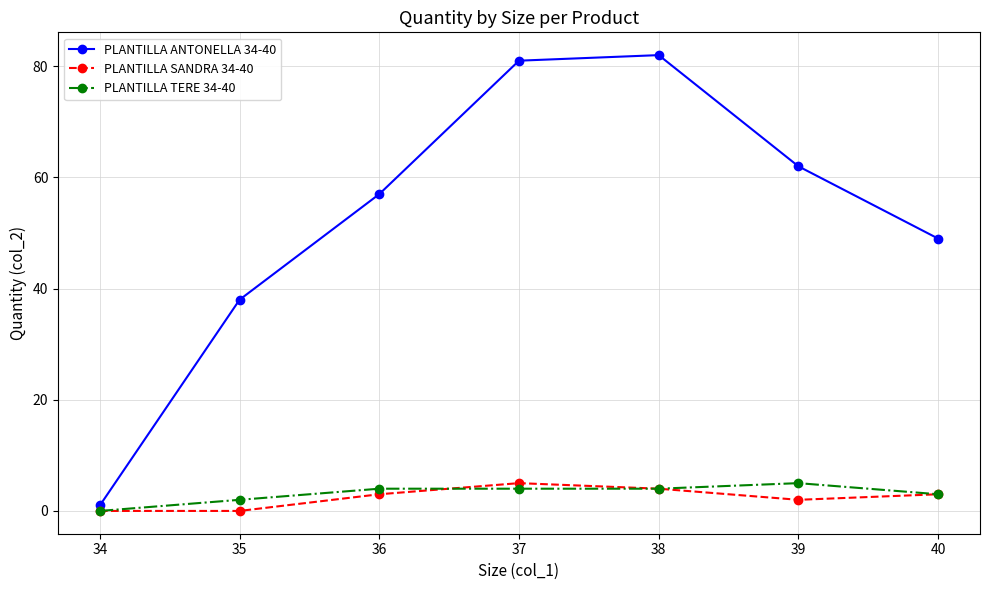

Reading left to right, what are all the values shown in this chart?

PLANTILLA ANTONELLA 34-40: 1	38	57	81	82	62	49
PLANTILLA SANDRA 34-40: 0	0	3	5	4	2	3
PLANTILLA TERE 34-40: 0	2	4	4	4	5	3